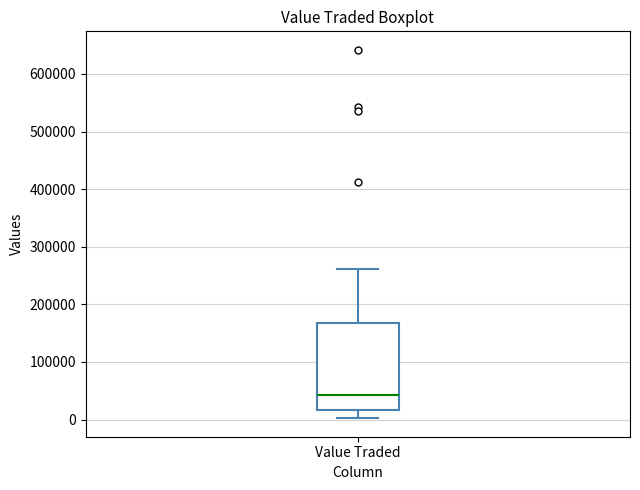

Read this box plot against the y-axis: the position of the median line, the range covered by the box, and the ends of both whiskers. The values are not printed on the chart, so give them approximately, as read against the axis.

median 40000, box 20000 to 170000, whiskers 0 to 260000